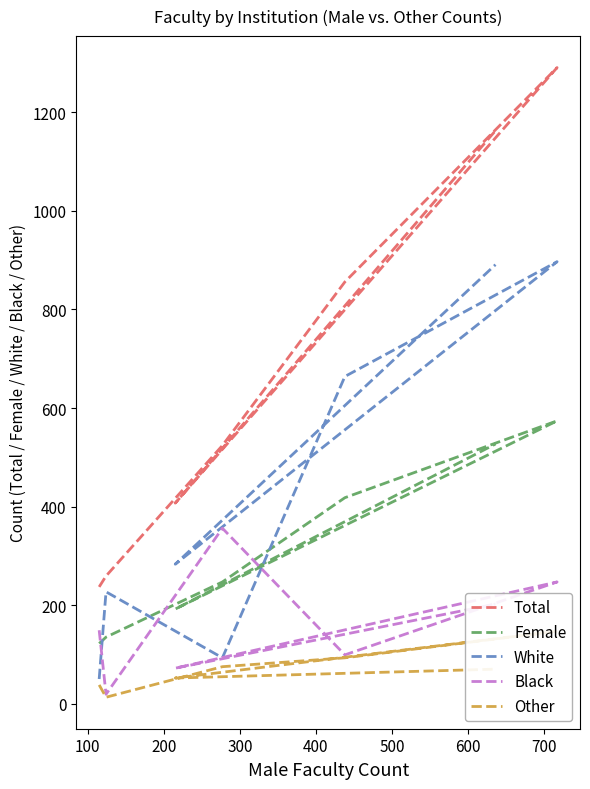

Rank the series at 500 from highest to lowest value.

Total, White, Female, Black, Other